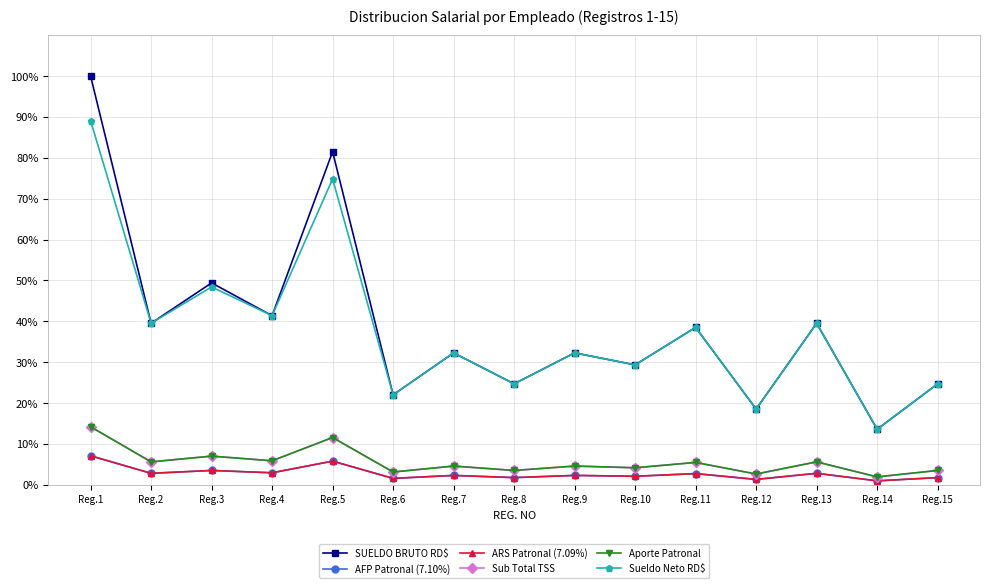

What is the difference between the maximum and minimum values in the AFP Patronal (7.10%) series?

6.1